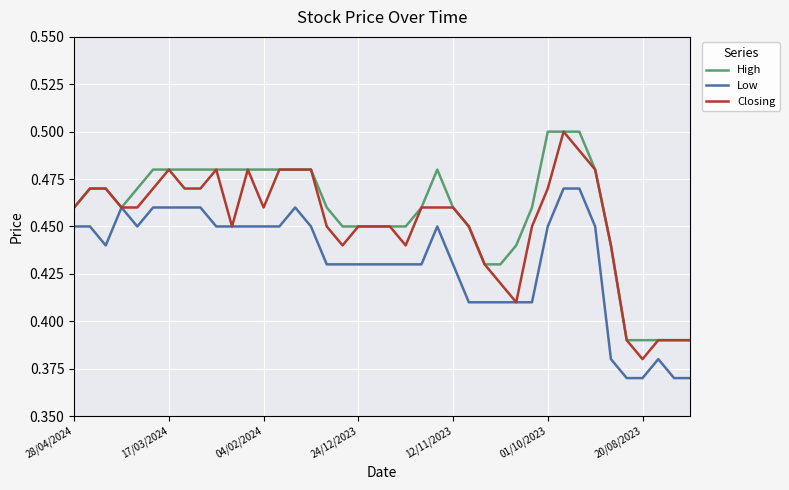

Rank the series by their average value, from lowest to highest.

Low, Closing, High